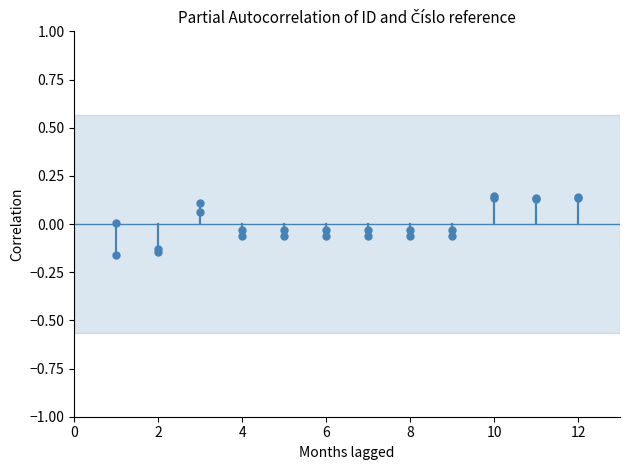

What is the minimum value shown in the chart?

-0.2